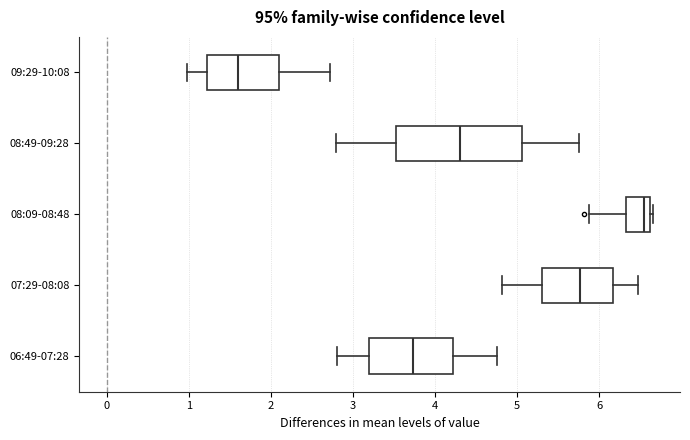

Reading bottom to top, read every box against the x-axis: the position of its median line, the range the box covers, and the ends of its whiskers. The values are not printed on the chart, so give them approximately, as read against the axis.

06:49-07:28: median 3.7, box 3.2 to 4.2, whiskers 2.8 to 4.8
07:29-08:08: median 5.8, box 5.3 to 6.2, whiskers 4.8 to 6.5
08:09-08:48: median 6.5, box 6.3 to 6.6, whiskers 5.9 to 6.7
08:49-09:28: median 4.3, box 3.5 to 5.1, whiskers 2.8 to 5.8
09:29-10:08: median 1.6, box 1.2 to 2.1, whiskers 1.0 to 2.7